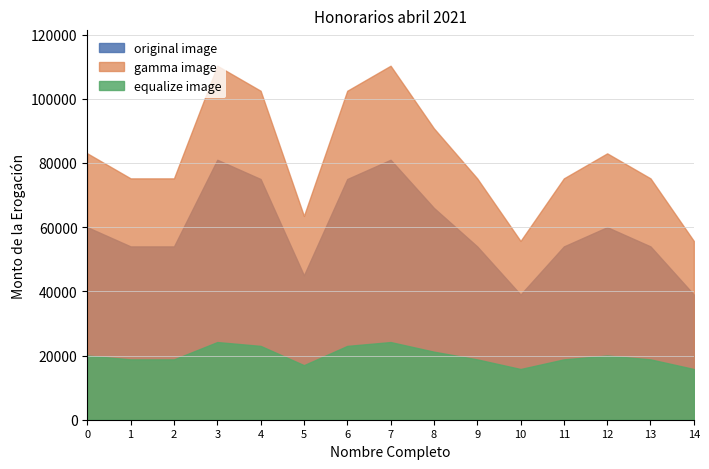

The value at Edith Castillo Cisneros is 76997. True or false?

False